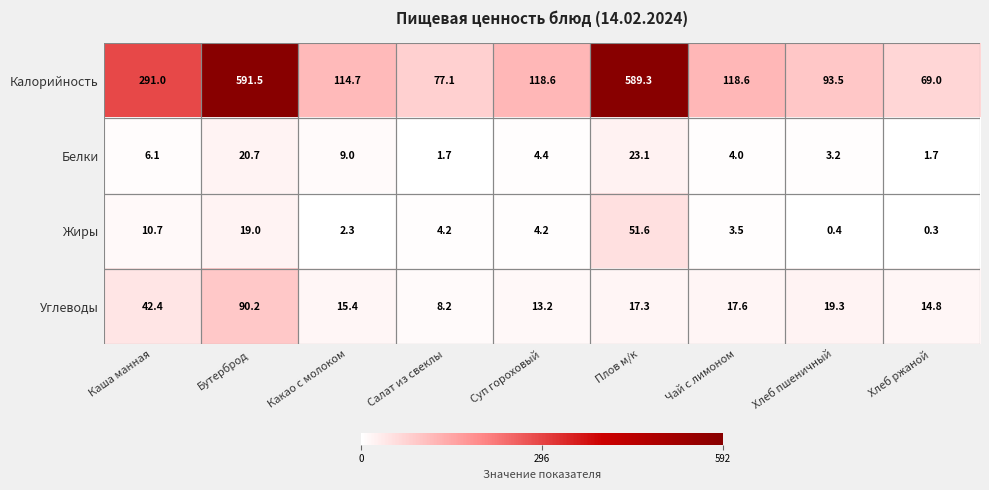

True or false: Белки has a value of 0.8 at Салат из свеклы.

False